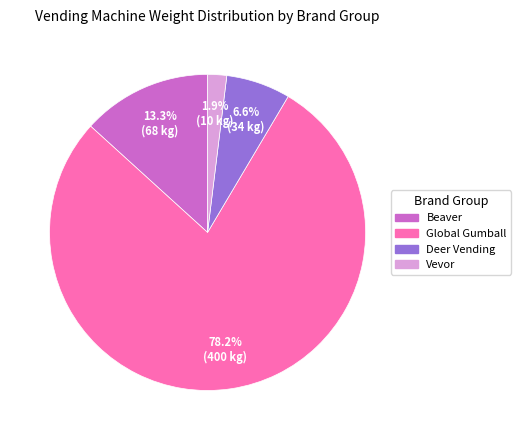

Is there any slice that represents more than half of the pie?

Yes